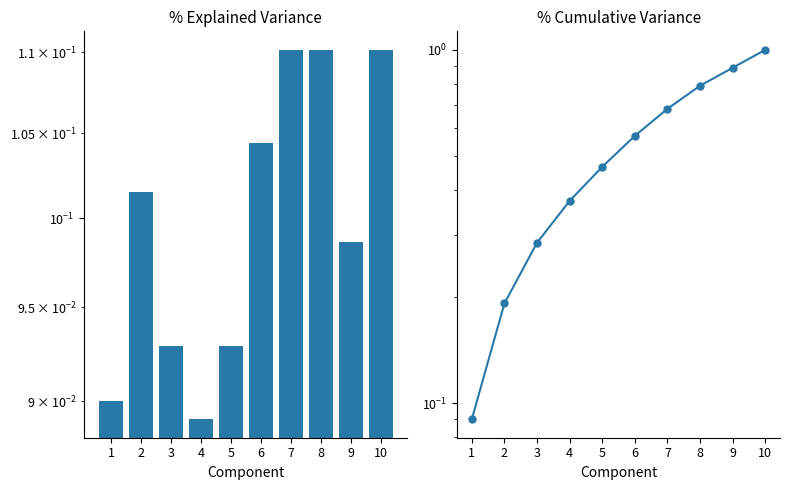

What value does the % Cumulative Variance series have at 7?

0.7